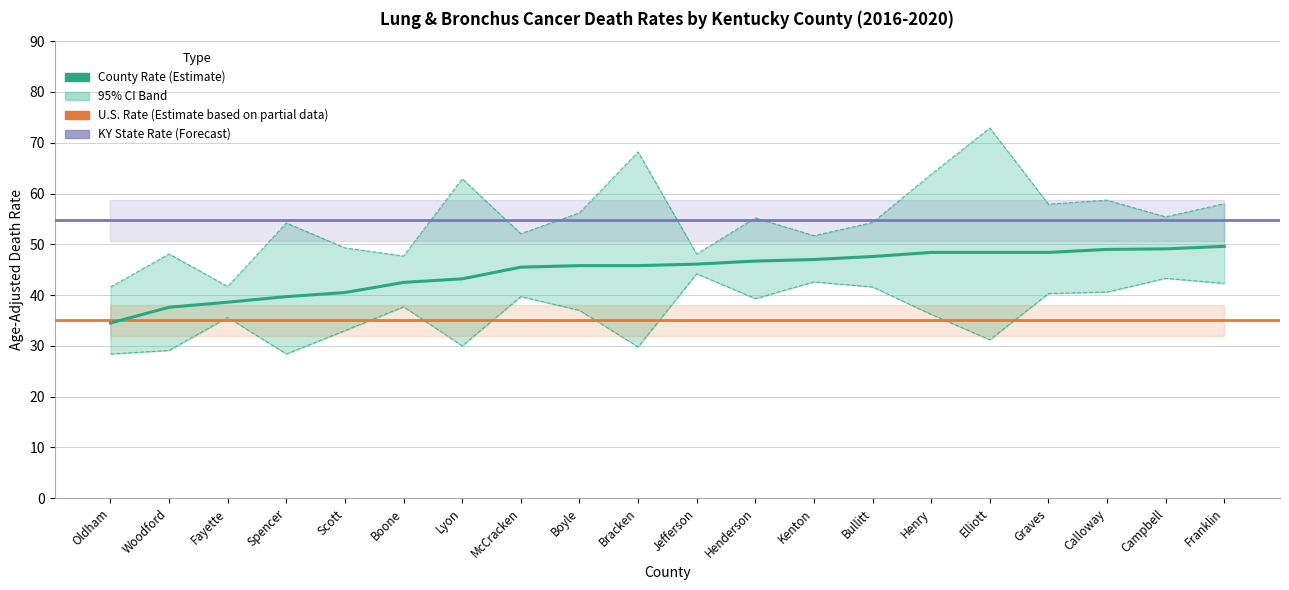

The Age-Adjusted Death Rate series shows 48.4 at Graves. True or false?

True